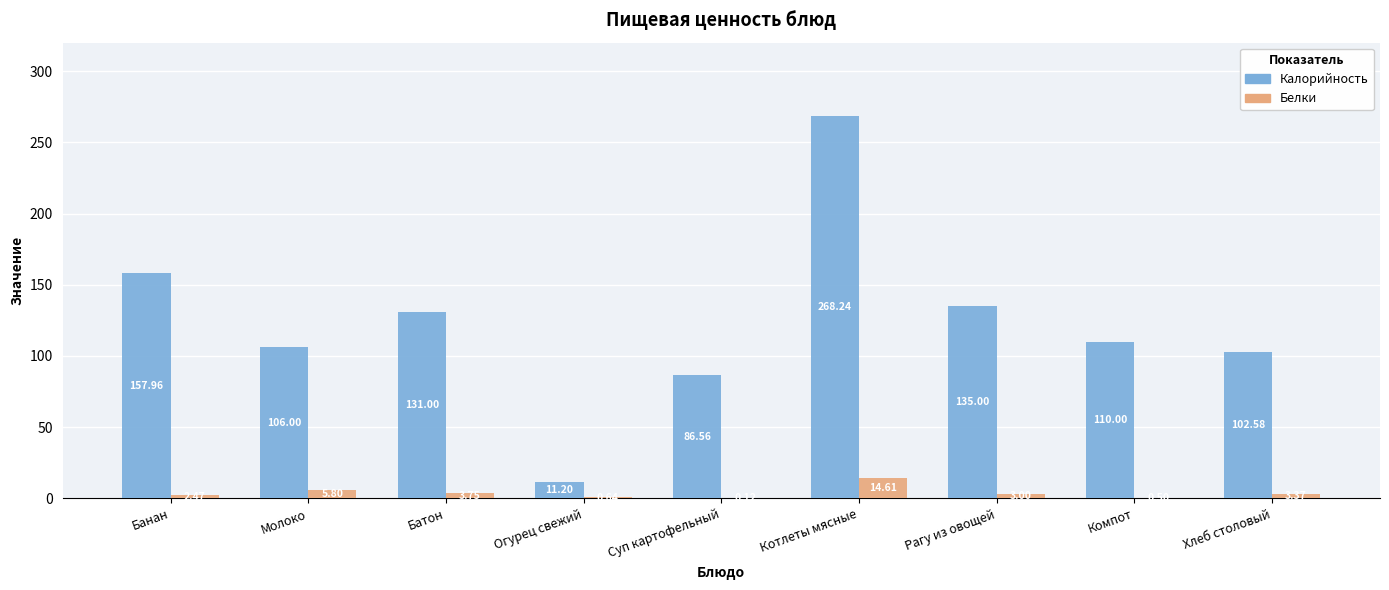

Which series changed the most between Батон and Суп картофельный?

Калорийность